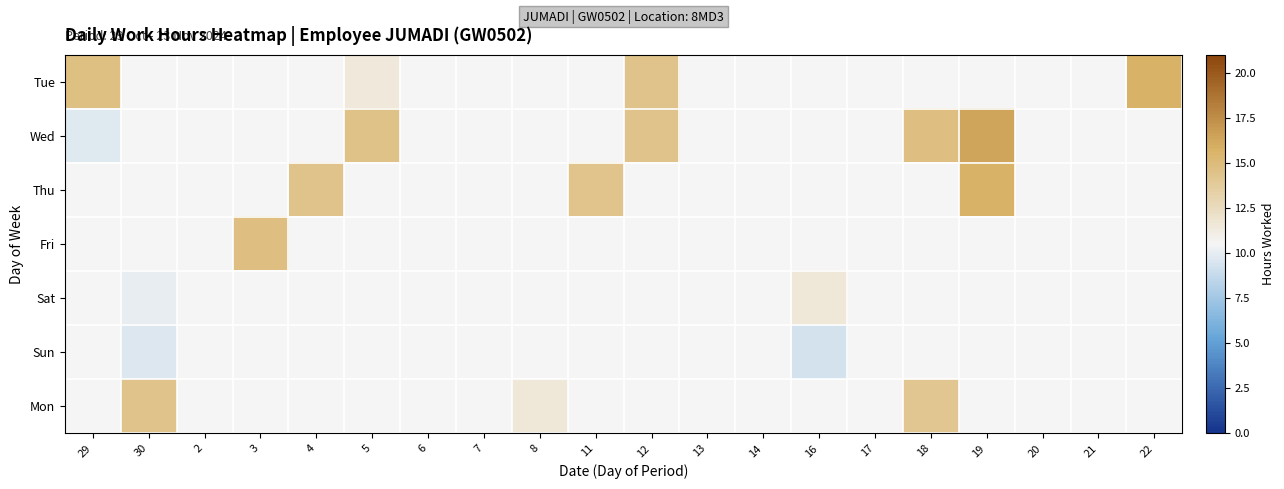

How many positive values does the Mon series have?

3